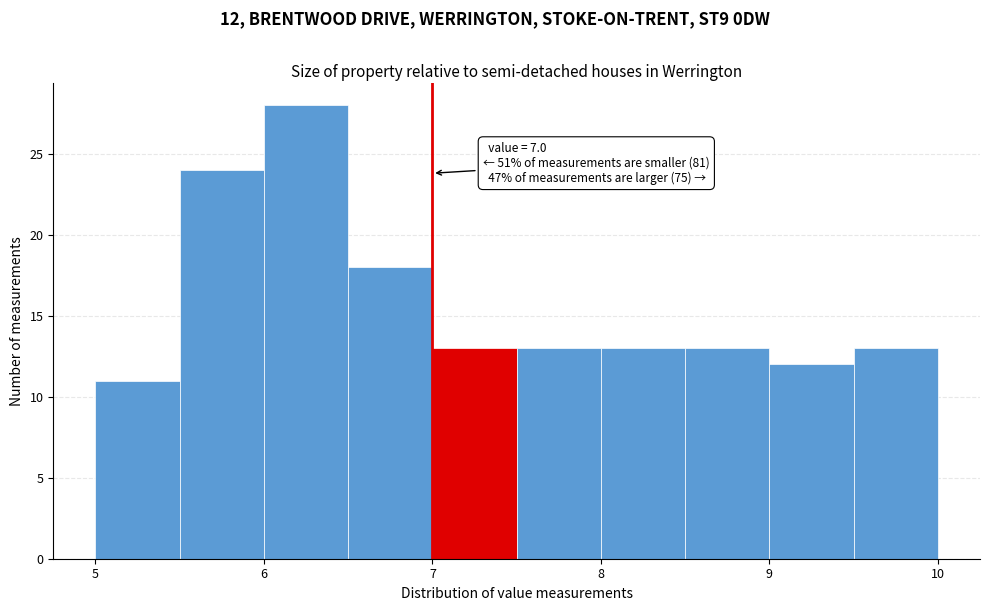

Over which range of the x-axis is the bar tallest?

6.0 to 6.5